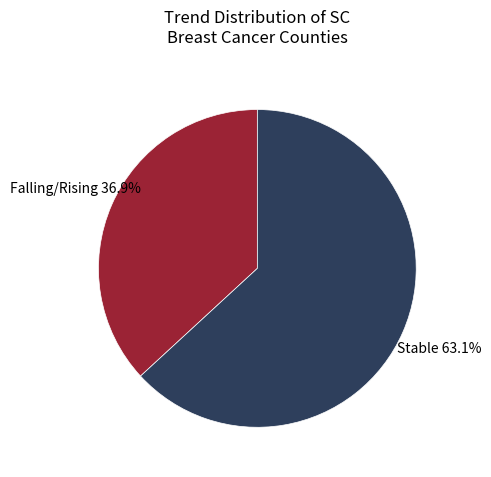

Does any single category account for the majority?

Yes